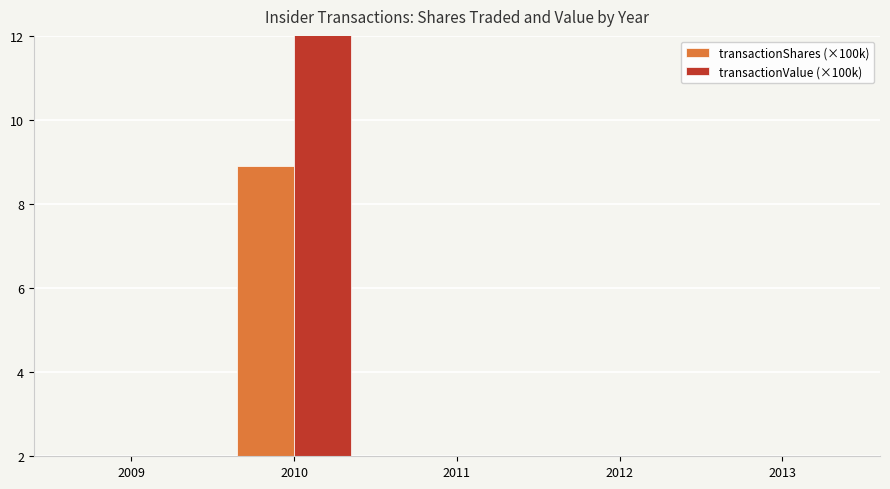

Between 2009 and 2011, which series saw the biggest shift?

transactionValue (×100k)